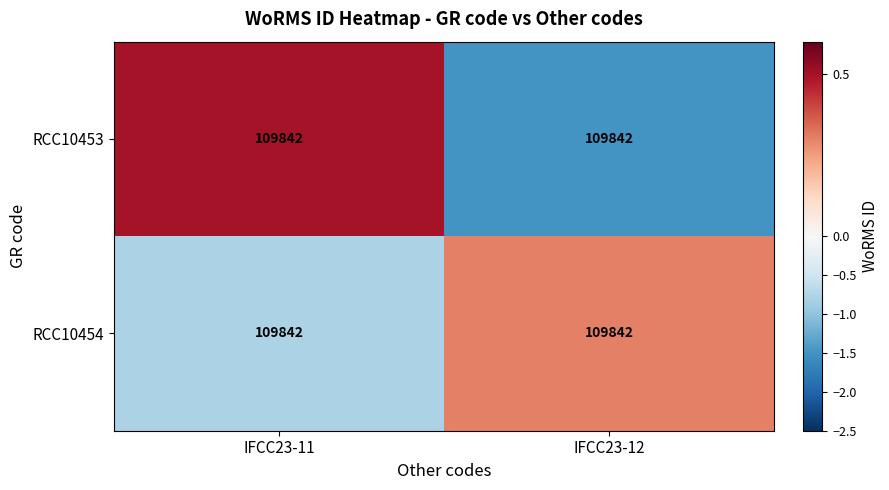

Which category has the lowest value across all series?

IFCC23-12